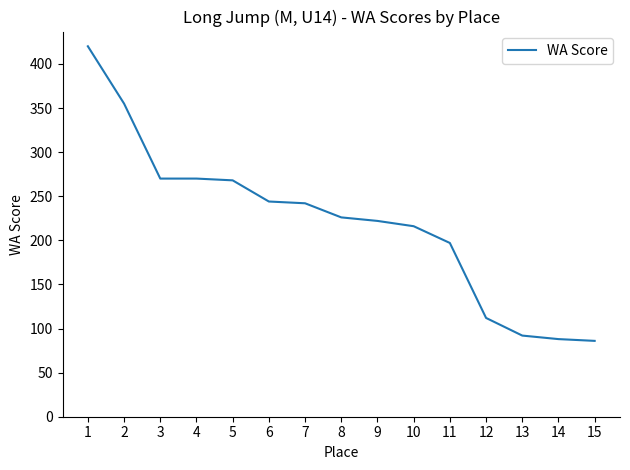

Read the value at 6, to the nearest 50.

250